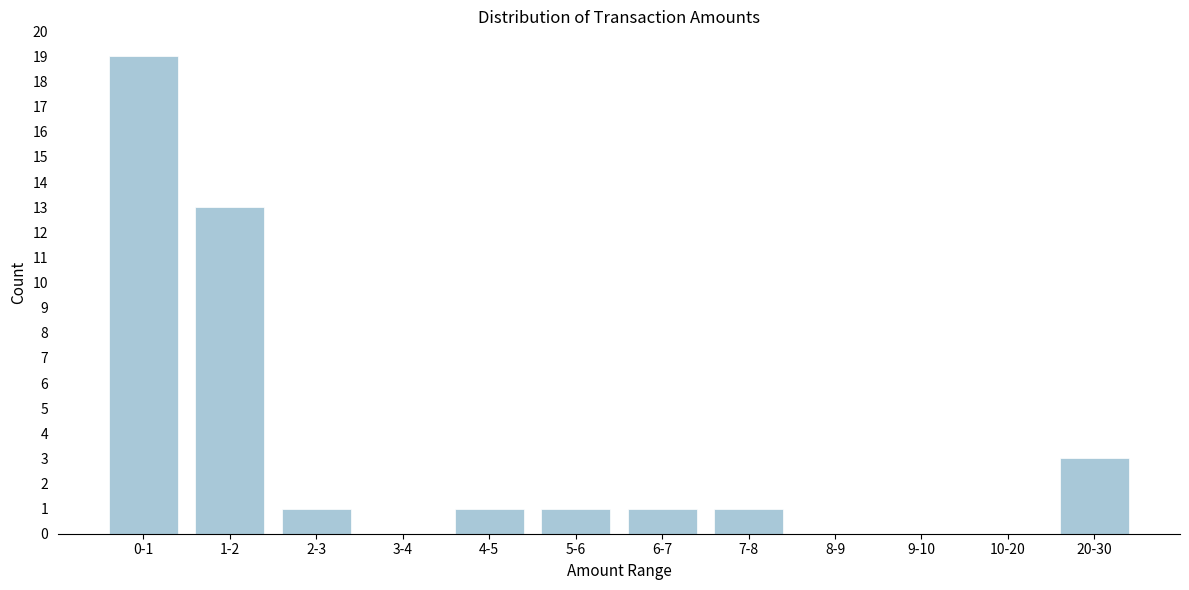

Reading left to right, list all the values displayed in this chart.

0-1=19	1-2=13	2-3=1	3-4=0	4-5=1	5-6=1	6-7=1	7-8=1	8-9=0	9-10=0	10-20=0	20-30=3